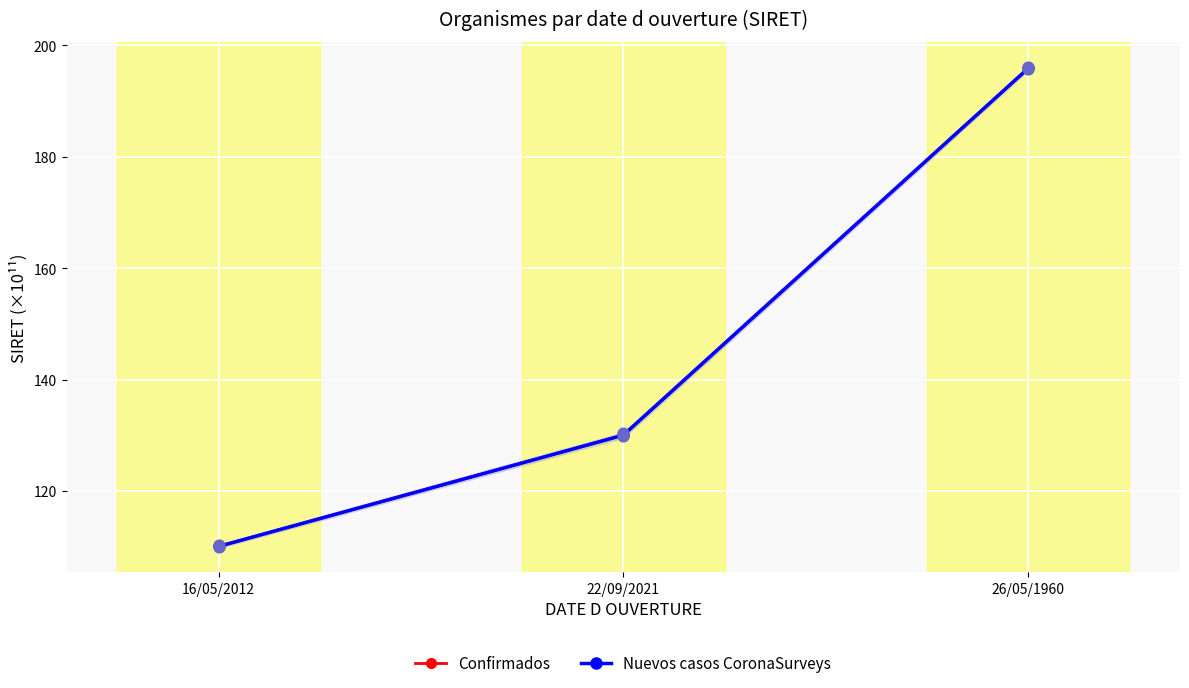

Which series reaches the minimum Y coordinate?

Confirmados